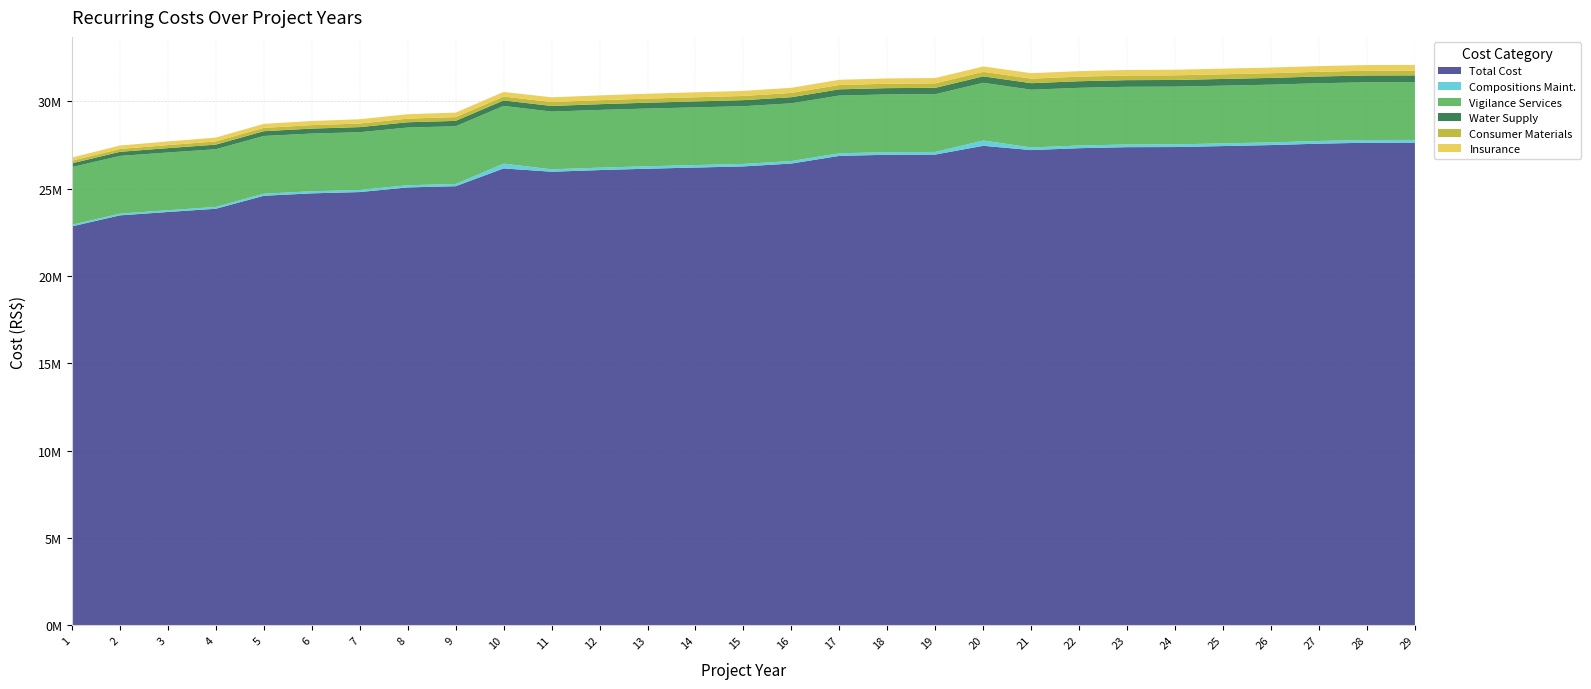

Reading right to left, what are all the values shown in this chart?

Total Cost: 27643827.5	27639755.6	27585028.9	27504157.9	27447067.7	27391002.0	27384226.3	27325830.2	27216820.4	27462501.1	26960900.8	26948937.9	26885621.4	26446407.9	26282470.1	26216776.9	26150761.5	26071730.9	25977894.1	26166453.5	25149128.7	25078246.8	24813050.0	24738648.4	24600745.6	23857209.8	23671430.0	23477889.5	22848056.4
Compositions Maint.: 154693.8	154444.3	154184.0	153911.2	153617.9	153275.6	152860.5	152375.4	151823.4	302415.5	150531.9	149799.0	149012.5	143156.0	142253.1	141321.0	140369.1	139373.5	138335.7	274498.5	126071.9	124821.8	120979.2	119513.5	117862.6	103529.4	101395.9	98826.2	90569.1
Vigilance Services: 3306000.0	3306000.0	3306000.0	3306000.0	3306000.0	3306000.0	3306000.0	3306000.0	3306000.0	3306000.0	3306000.0	3306000.0	3306000.0	3306000.0	3306000.0	3306000.0	3306000.0	3306000.0	3306000.0	3306000.0	3306000.0	3306000.0	3306000.0	3306000.0	3306000.0	3306000.0	3306000.0	3306000.0	3306000.0
Water Supply: 391045.9	389538.0	387964.8	386315.9	384543.0	382473.8	379964.6	377032.5	373695.9	369974.6	365889.3	361459.1	356704.8	351528.2	346070.3	340435.9	334682.1	328664.5	322391.2	315824.1	308707.5	301151.5	293035.8	284176.4	274197.6	263116.5	250220.6	234687.6	215000.0
Consumer Materials: 272822.8	271770.7	270673.1	269522.7	268285.8	266842.2	265091.6	263045.9	260718.1	258121.8	255271.6	252180.8	248863.8	245252.3	241444.4	237513.4	233499.1	229300.8	224924.1	220342.4	215377.3	210105.7	204443.6	198262.6	191300.6	183569.7	174572.5	163735.5	150000.0
Insurance: 327387.3	326124.8	324807.7	323427.2	321943.0	320210.7	318109.9	315655.1	312861.7	309746.2	306325.9	302616.9	298636.6	294302.7	289733.3	285016.1	280199.0	275161.0	269908.9	264410.9	258452.8	252126.8	245332.3	237915.1	229560.8	220283.6	209487.0	196482.6	180000.0